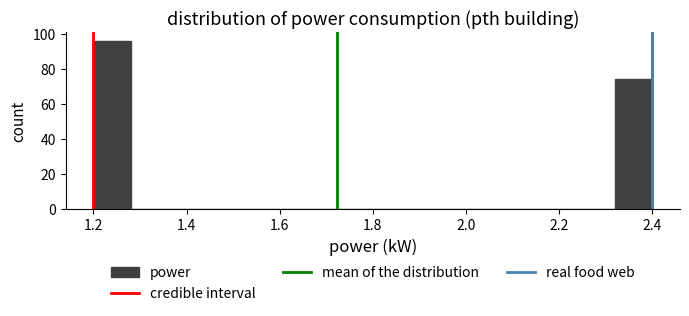

Reading left to right, transcribe this chart: for each bar, give the range it covers on the x-axis and its height. The values are not printed on the chart, so give them approximately, as read against the axis.

1.20 to 1.28: 96
1.28 to 1.36: 0
1.36 to 1.44: 0
1.44 to 1.52: 0
1.52 to 1.60: 0
1.60 to 1.68: 0
1.68 to 1.76: 0
1.76 to 1.84: 0
1.84 to 1.92: 0
1.92 to 2.00: 0
2.00 to 2.08: 0
2.08 to 2.16: 0
2.16 to 2.24: 0
2.24 to 2.32: 0
2.32 to 2.40: 74